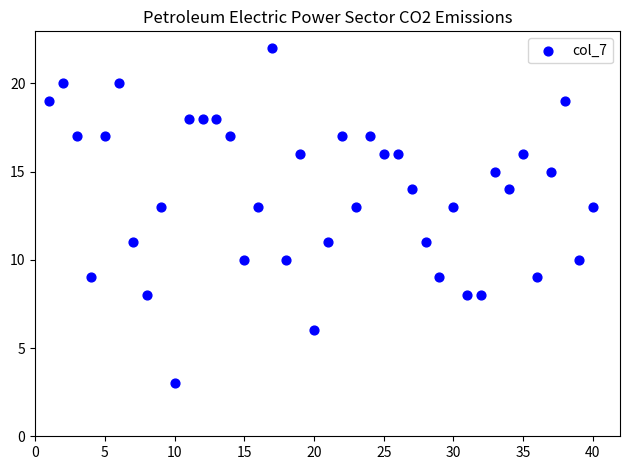

What is the range of Y values (max minus min)?

19